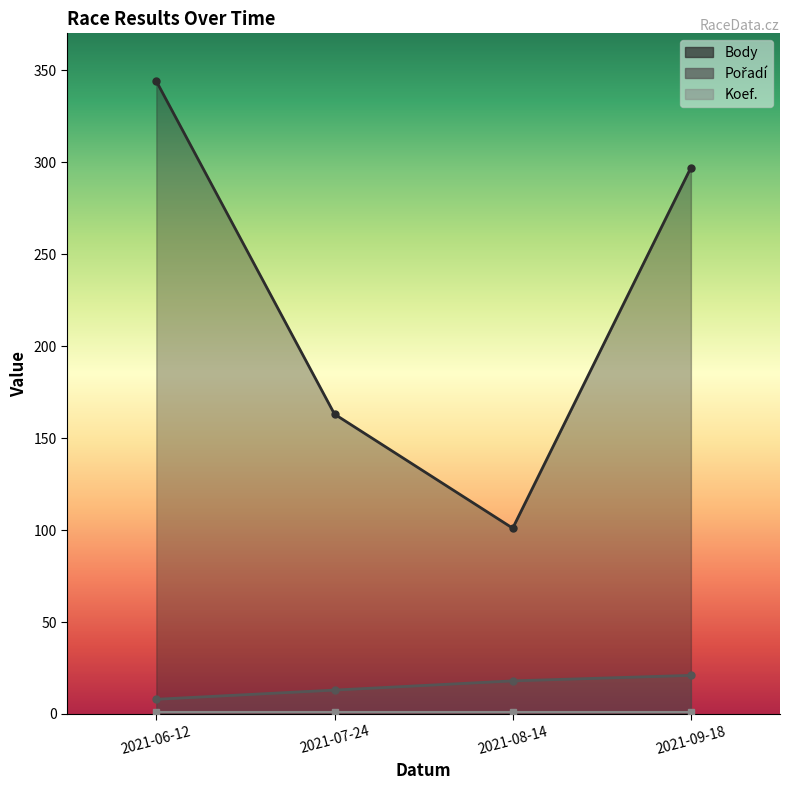

Count the Body values in the range 163 to 344.

3